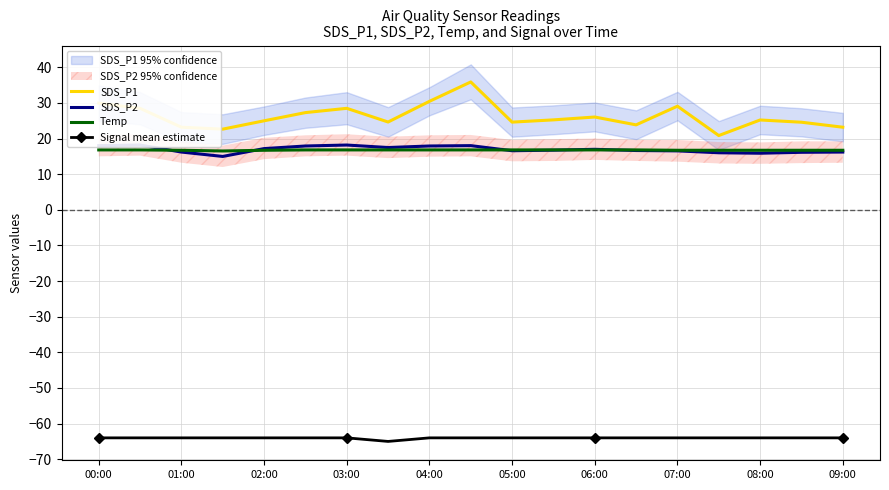

The Temp series shows 16.7 at 08:00. True or false?

True